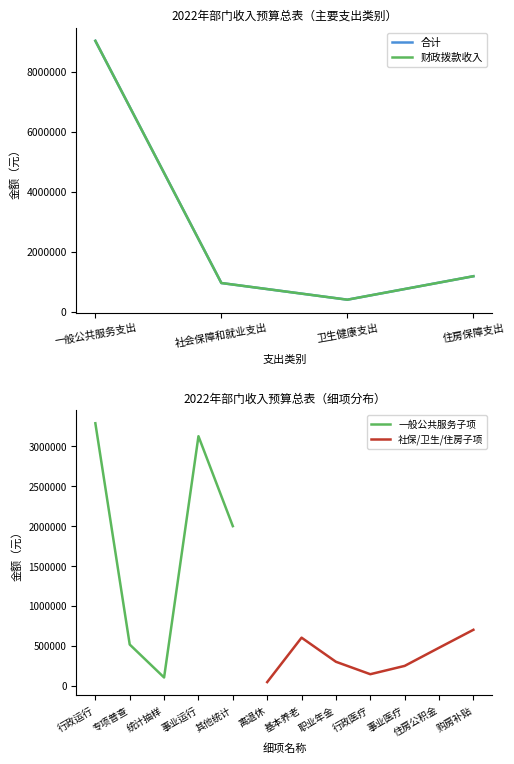

At which category is the sum across all series the highest?

一般公共服务支出